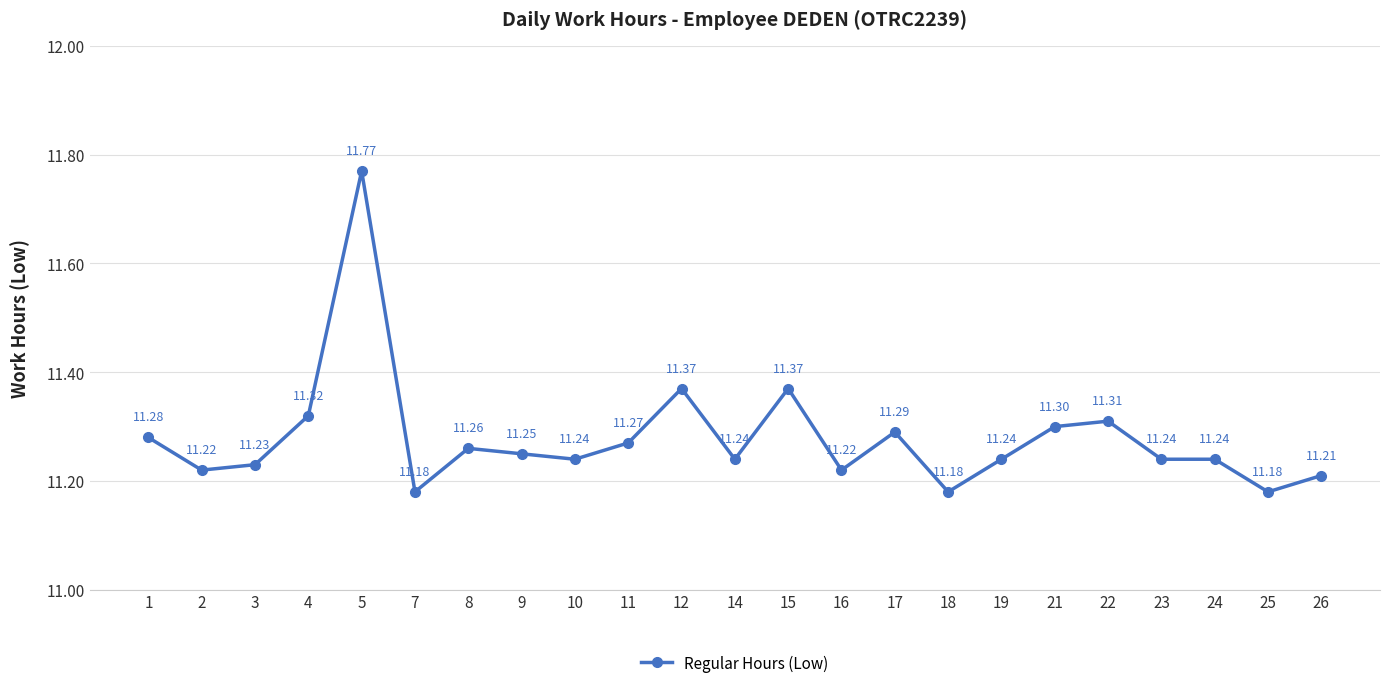

What is the difference between the maximum and second lowest values?

0.6